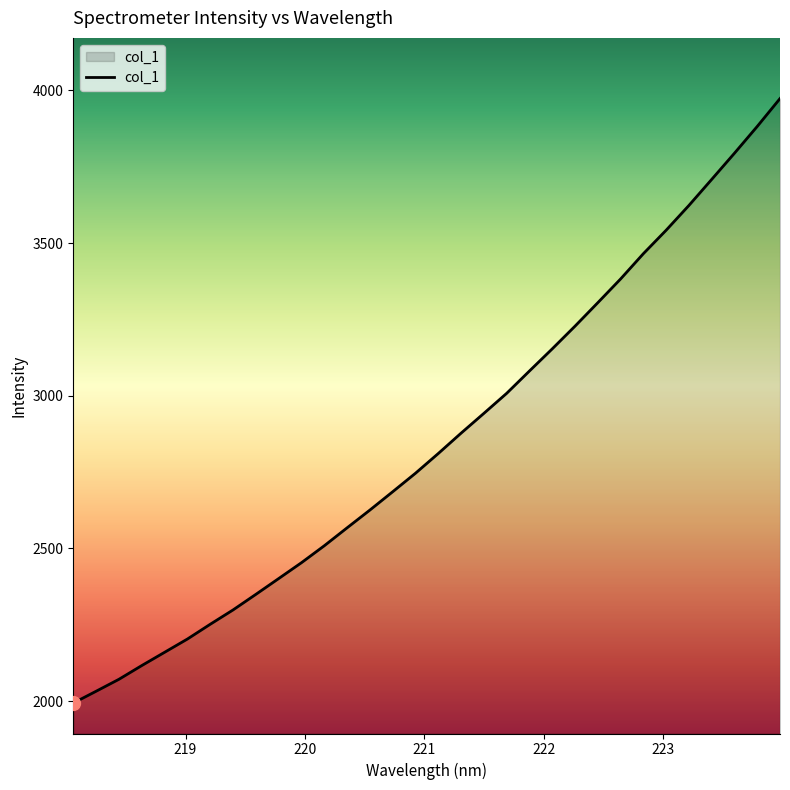

How many lines are shown in the chart?

1